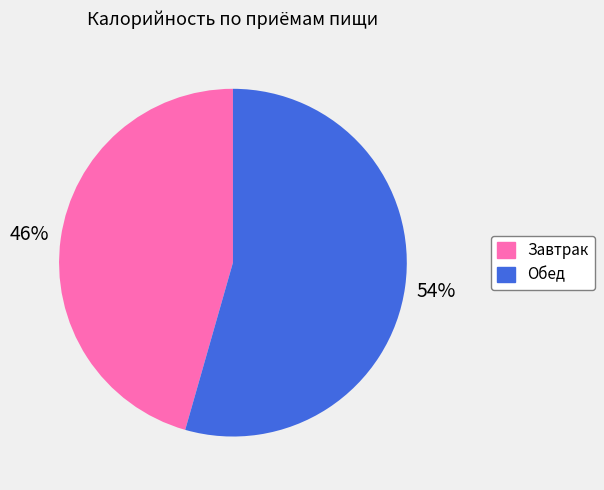

True or false: Завтрак accounts for 46% of the total.

True